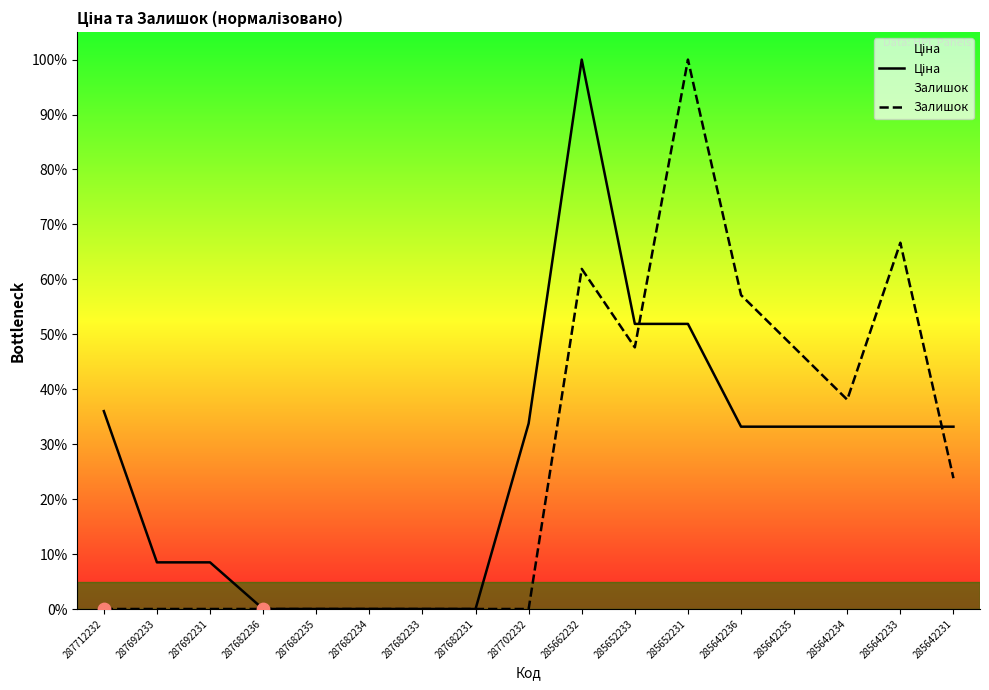

Is the value of Залишок at 287682236 greater than the value of Ціна at 287682233?

No